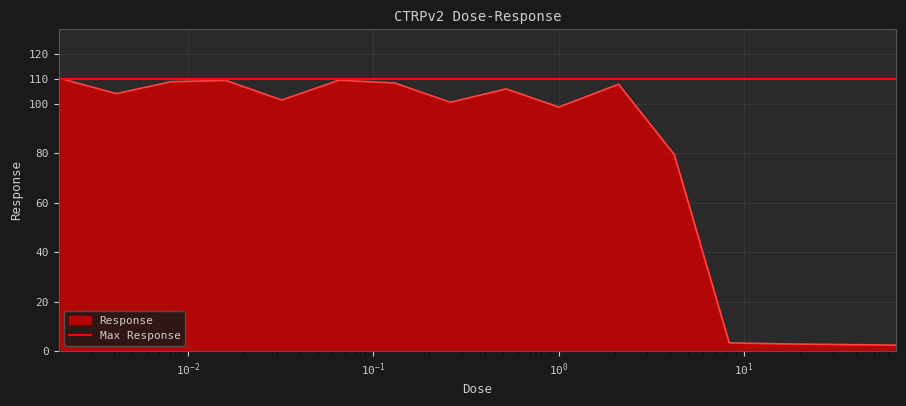

Reading left to right, list all the values displayed in this chart.

110.3	104.0	108.8	109.3	101.4	109.4	108.3	100.5	105.9	98.5	107.8	79.3	3.3	2.9	2.7	2.4